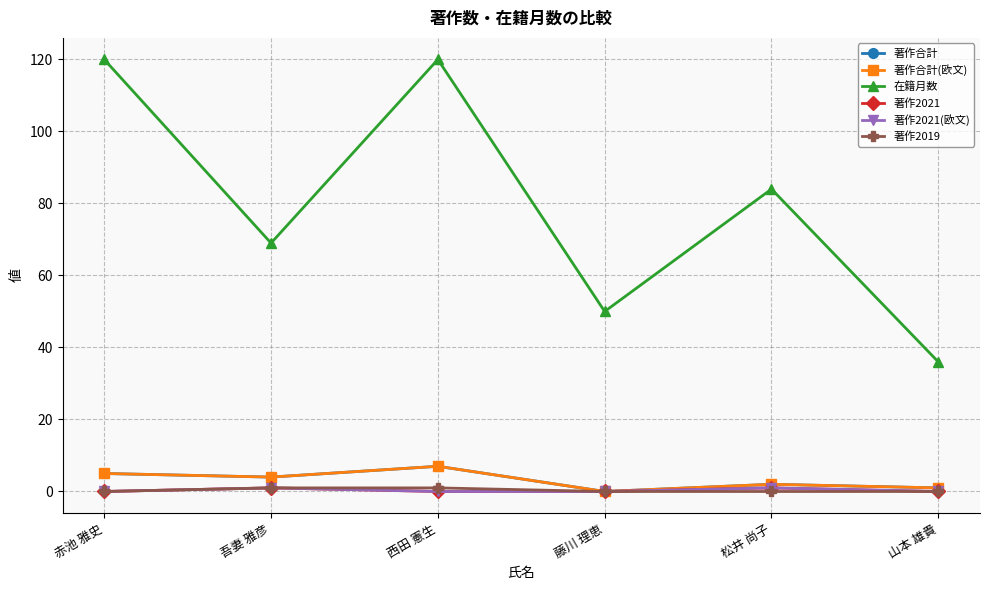

True or false: 在籍月数 has more than 2 points higher than both neighbors.

False